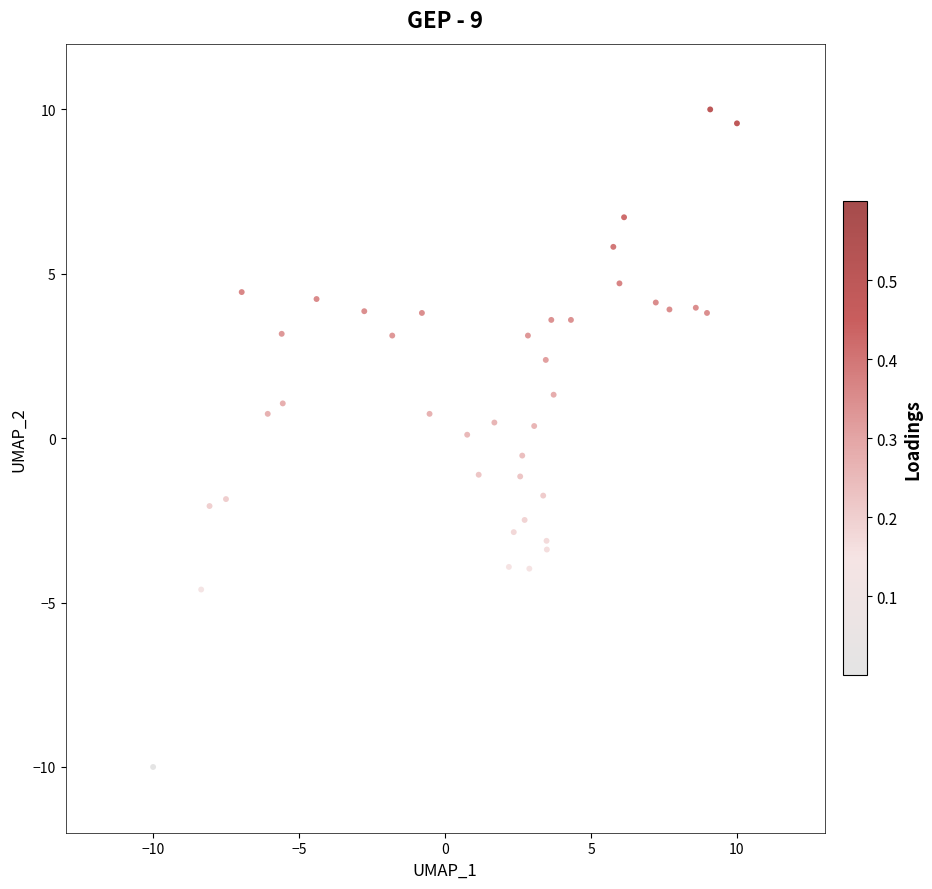

What is the range of X values (max minus min)?

20.0